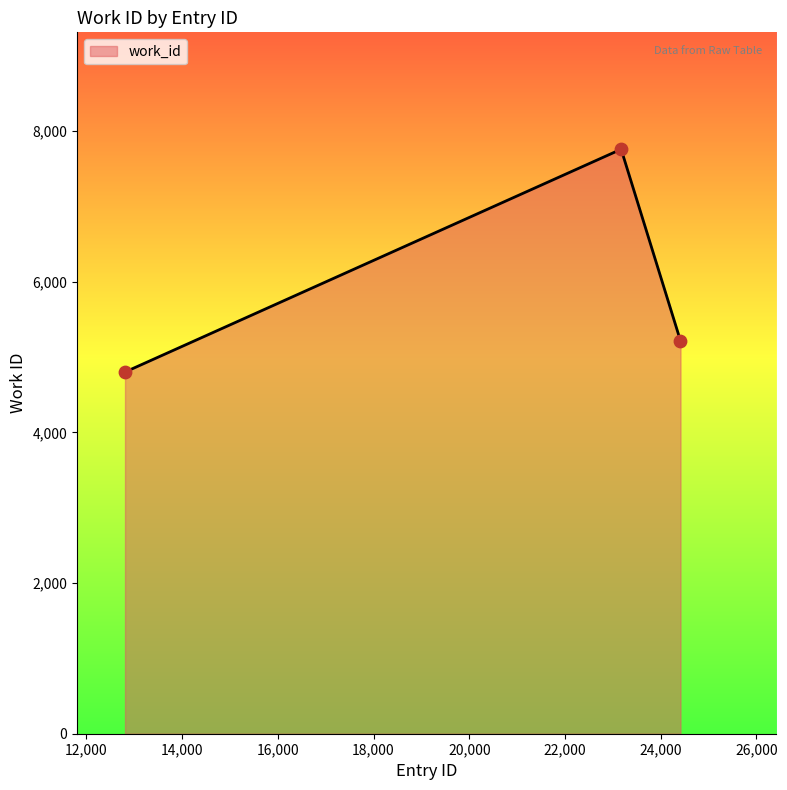

What is the sum of all values?

17778